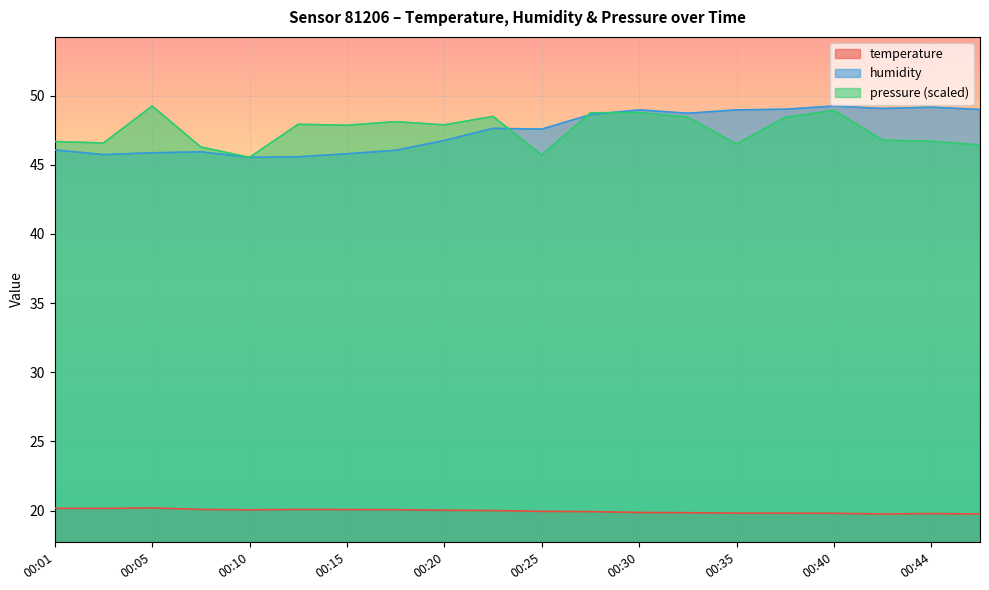

What is the spread (max minus min) of values at 00:25?

27.6